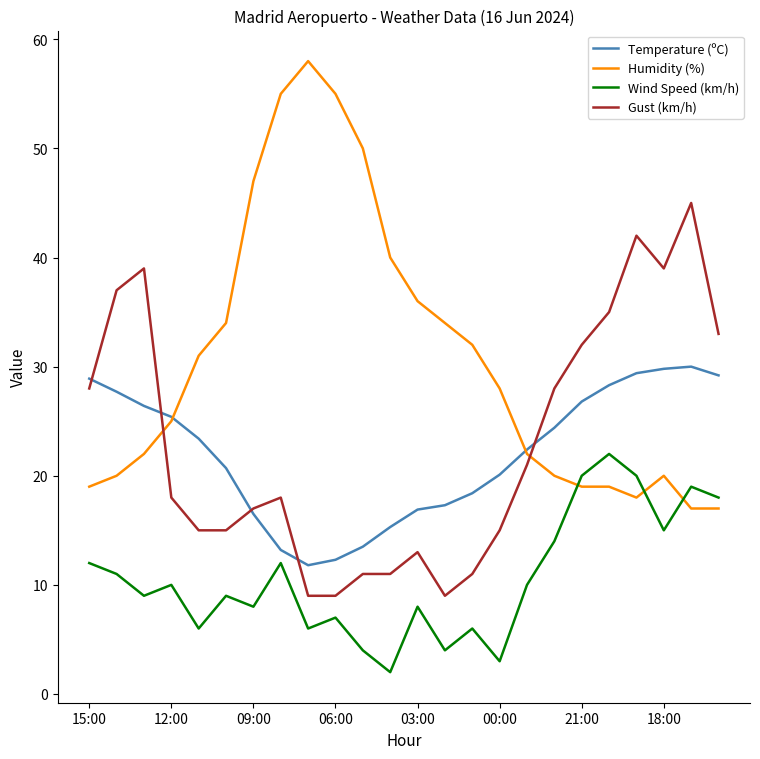

Which series has the largest total across all categories?

Humidity (%)